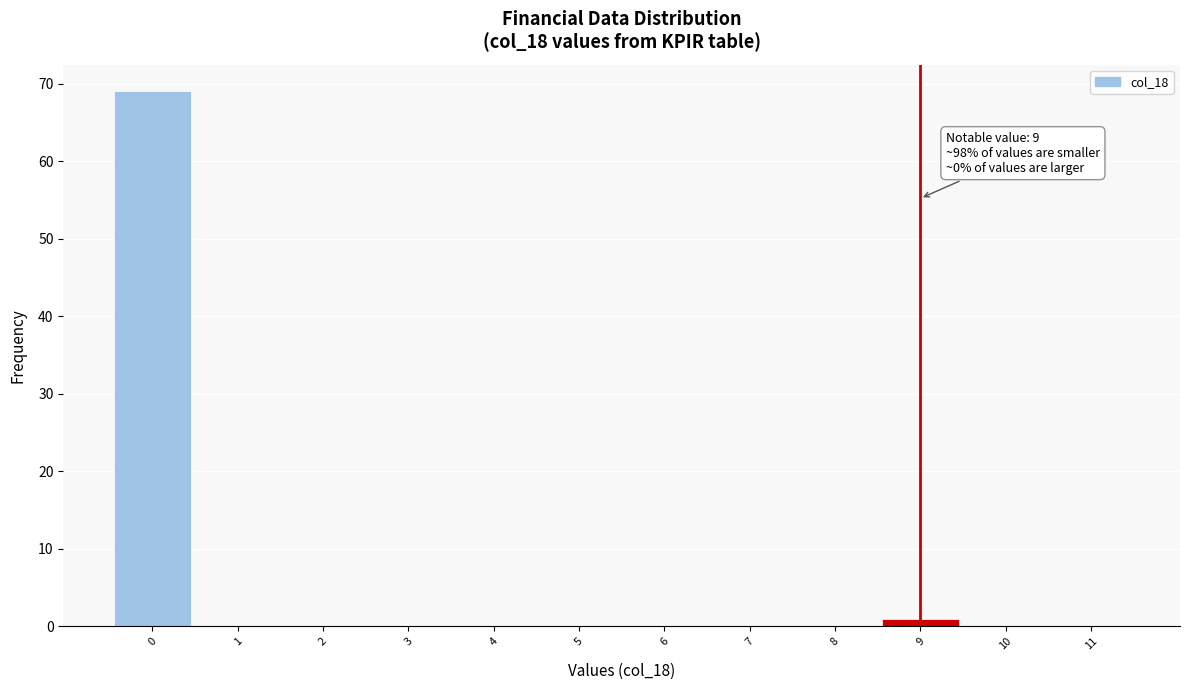

Over which range of the x-axis is the bar tallest?

-0.5 to 0.5